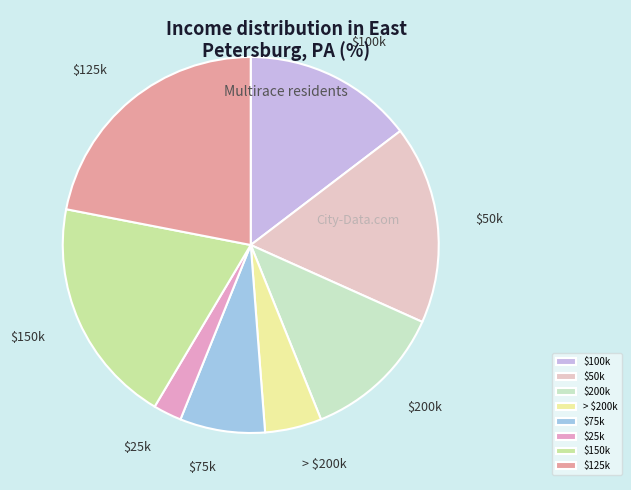

Which slice is the largest?

$125k